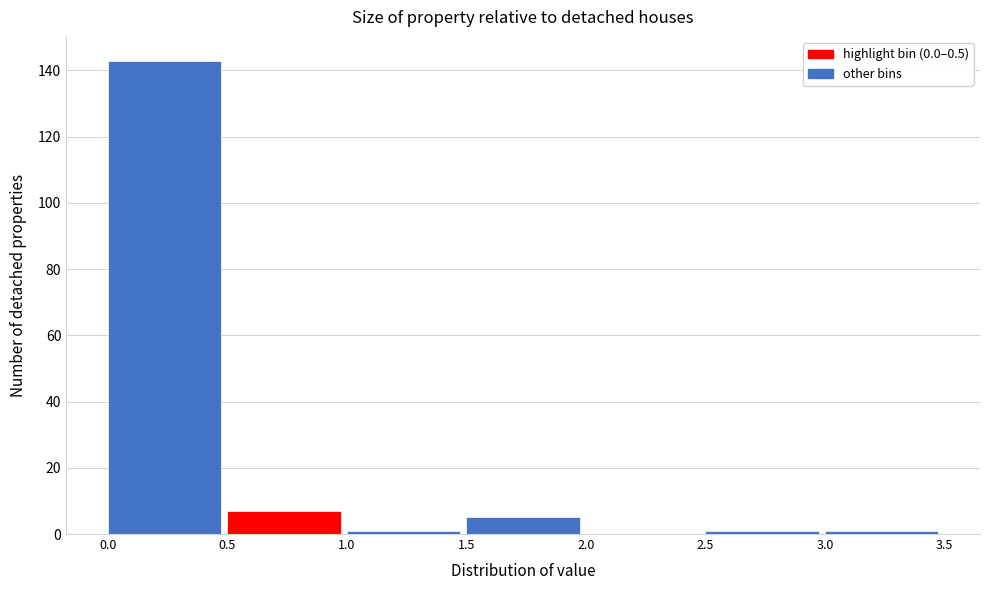

Reading left to right, list every bar in this chart as the range it spans on the x-axis followed by its height. The values are not printed on the chart, so give them approximately, as read against the axis.

0.0 to 0.5: 144
0.5 to 1.0: 8
1.0 to 1.5: under 2
1.5 to 2.0: 6
2.0 to 2.5: 0
2.5 to 3.0: under 2
3.0 to 3.5: under 2